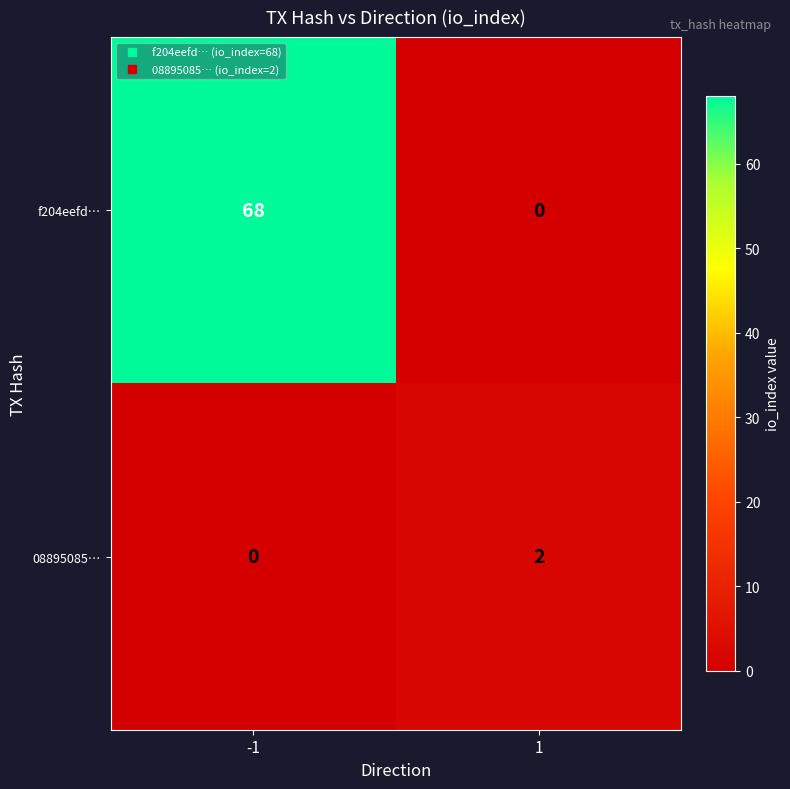

Rank the categories by 08895085… value from highest to lowest.

1, -1